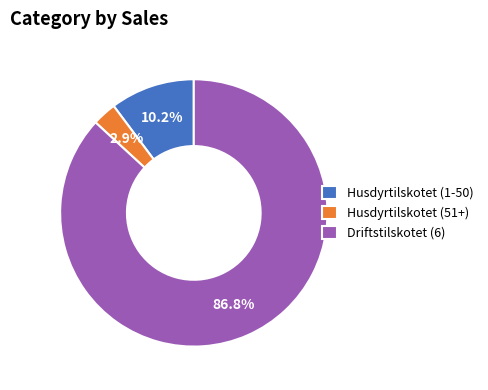

Rank the categories by value from lowest to highest.

Husdyrtilskotet (51+), Husdyrtilskotet (1-50), Driftstilskotet (6)